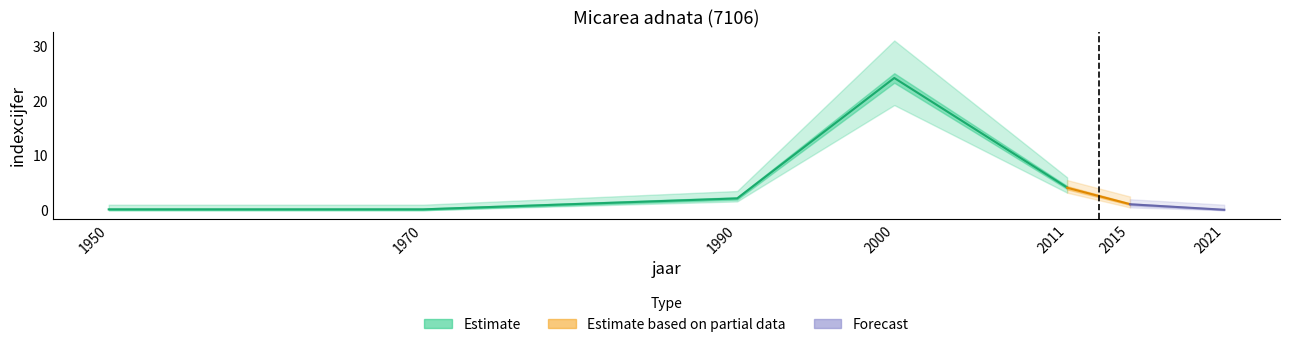

True or false: indexcijfer has more than 0 interior local peaks.

True